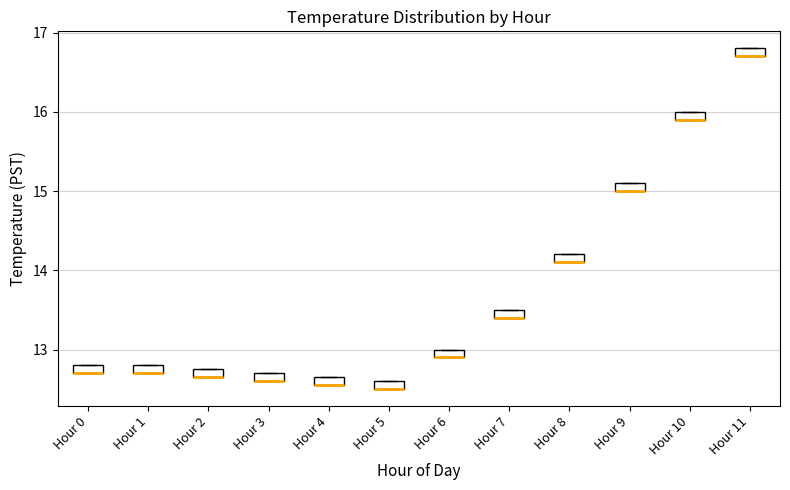

Where is the upper edge of the box for Hour 3 on the y-axis? The values are not printed on the chart, so give them approximately, as read against the axis.

12.7